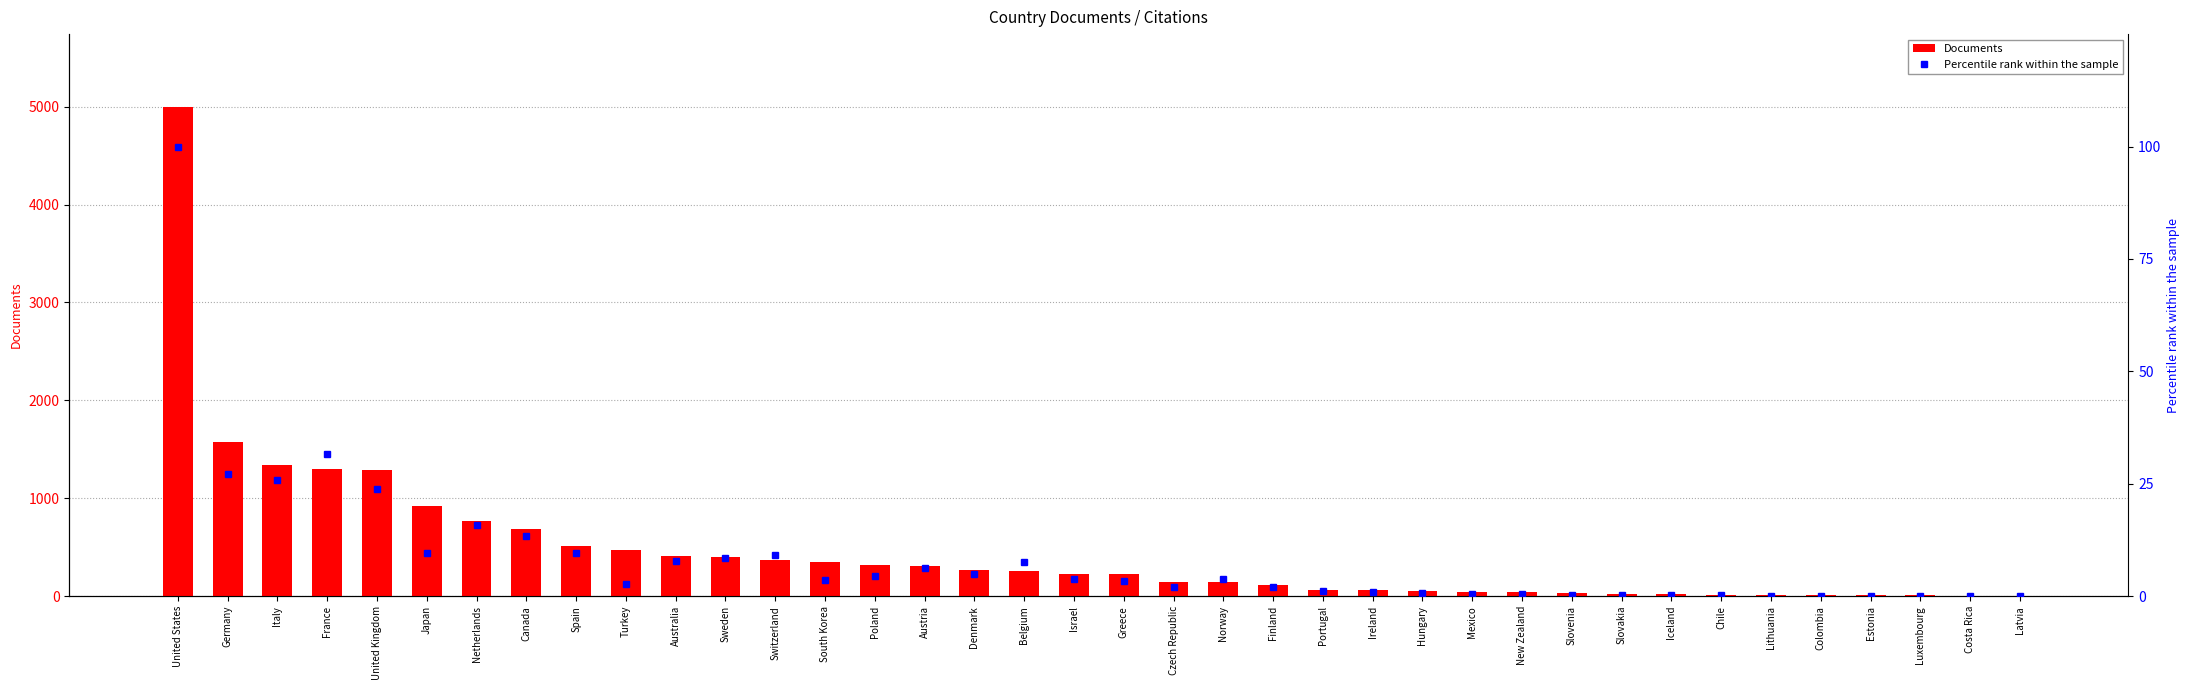

The Documents series shows 7.0 at Estonia. True or false?

True